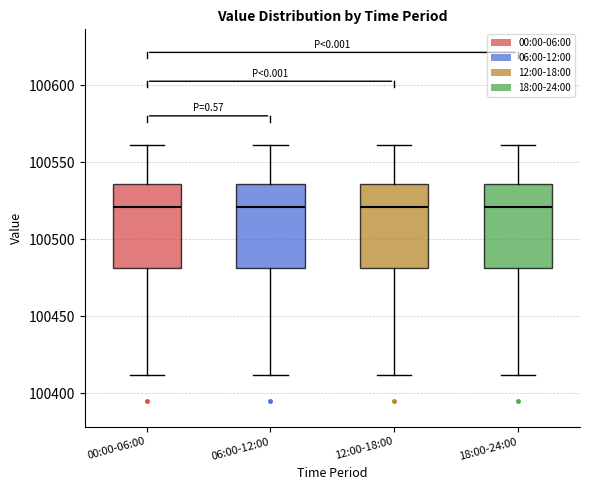

Where does the lower whisker of the box for 12:00-18:00 end on the y-axis? The values are not printed on the chart, so give them approximately, as read against the axis.

100410